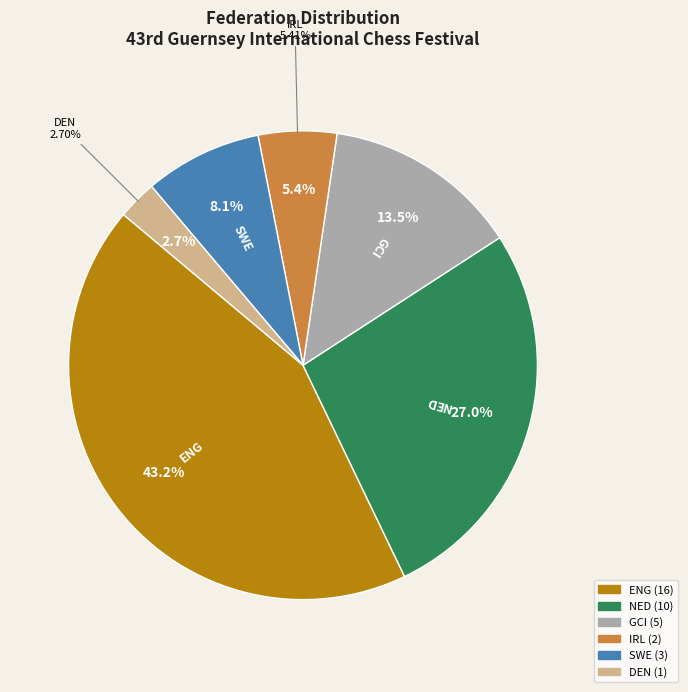

What is the total percentage of NED and GCI?

40.5%